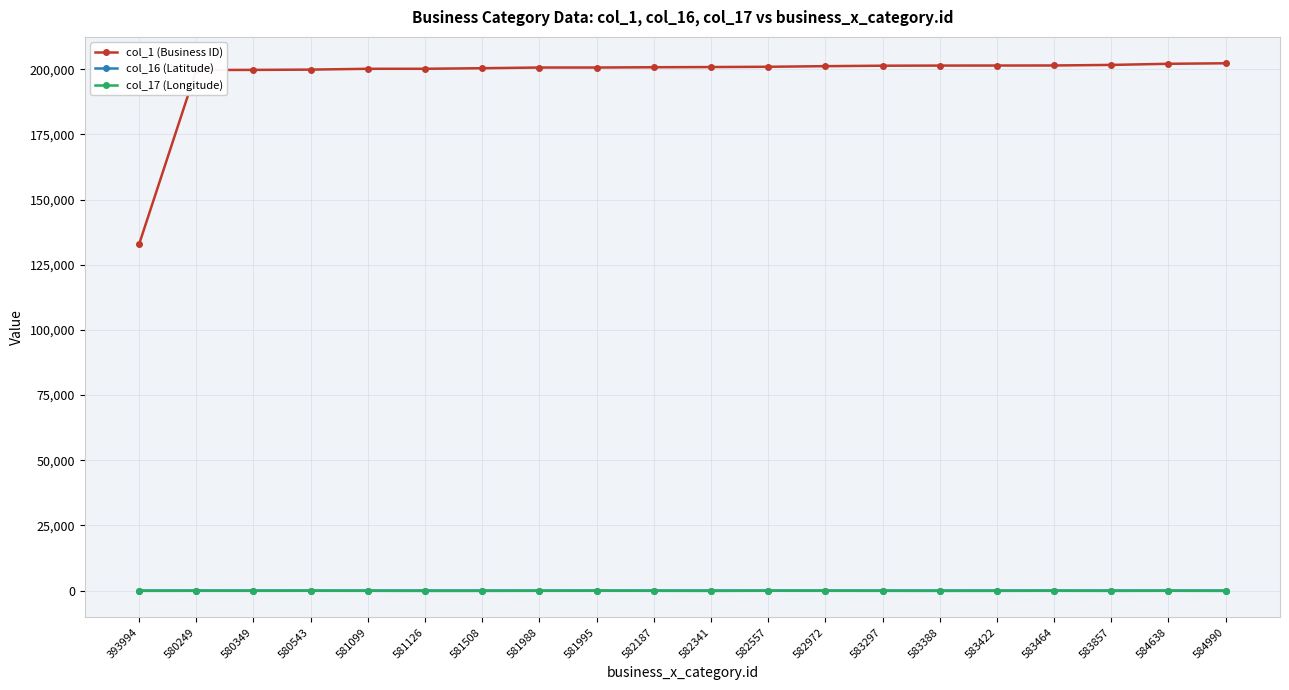

Which series has the widest spread of values?

col_1 (Business ID)